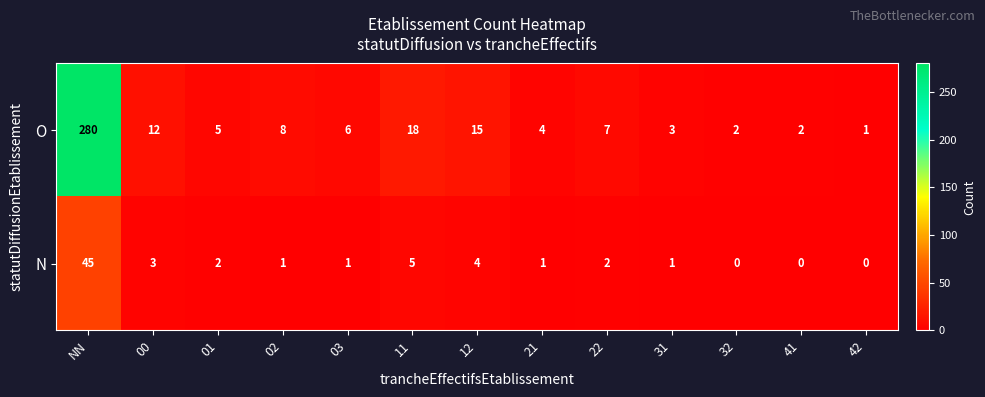

List the series in order of their peak value, lowest first.

N, O